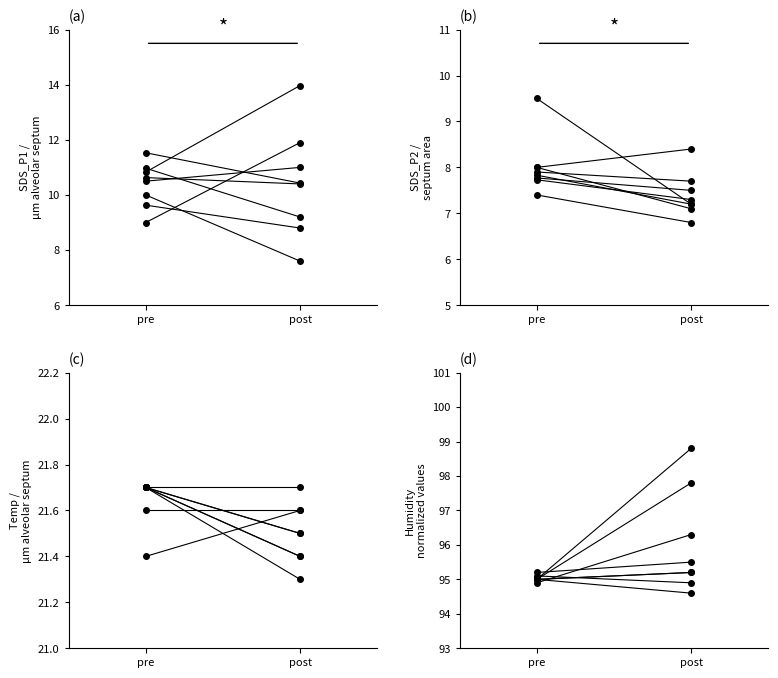

Rank the series by their maximum value, from highest to lowest.

Humidity, Temp, SDS_P1, SDS_P2